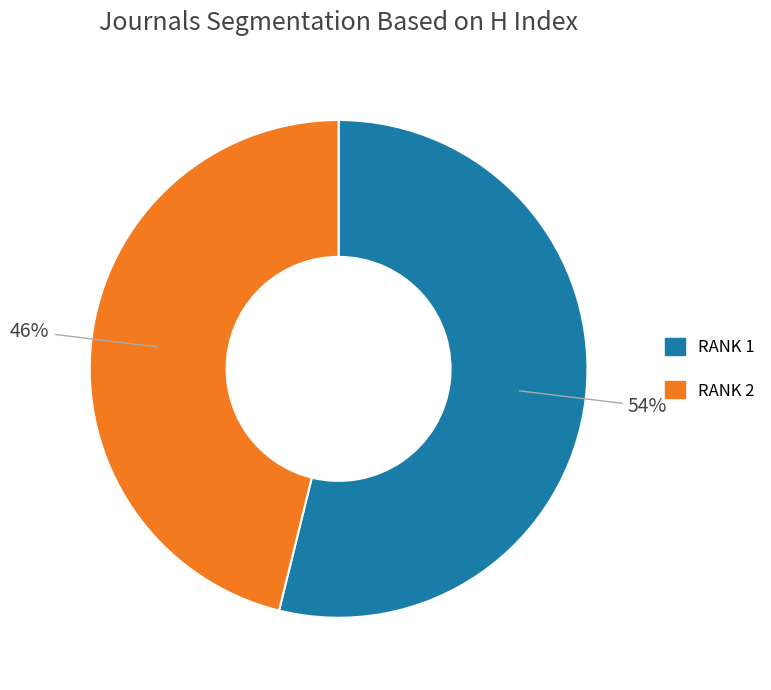

To the nearest percent, what is the difference between the largest and smallest slice percentages?

8%